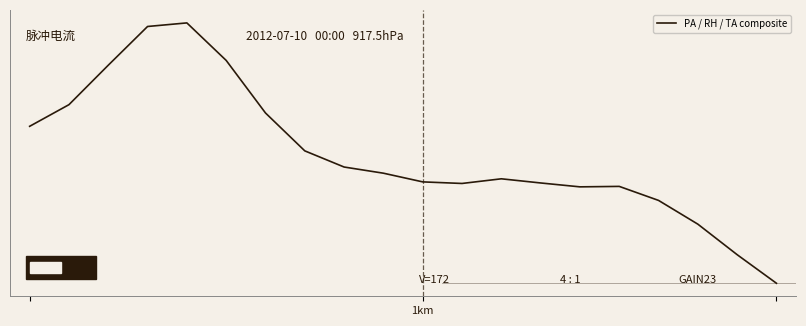

Does the chart display data point markers on the line(s)?

No